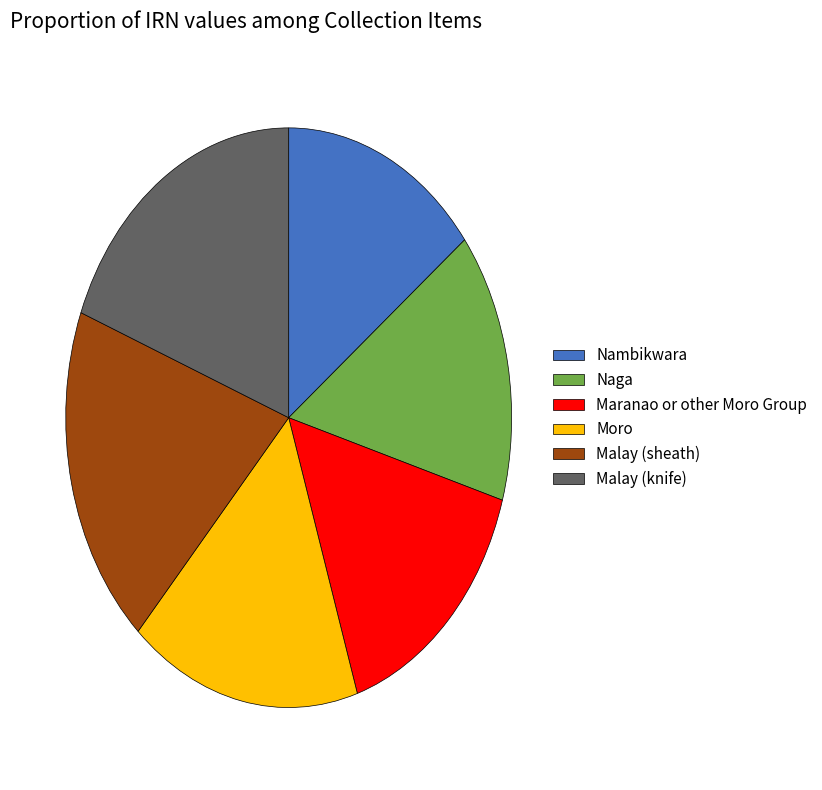

Is the sum of Nambikwara and Malay (sheath) greater than half?

No